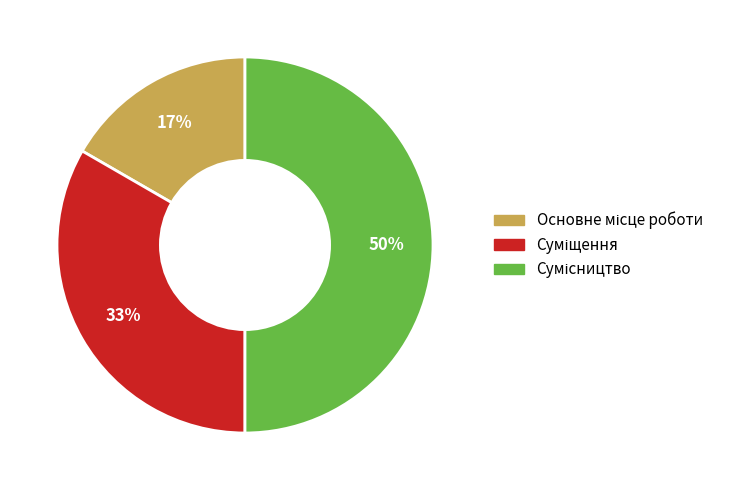

To the nearest percent, what is the difference between the largest and smallest slice percentages?

33%